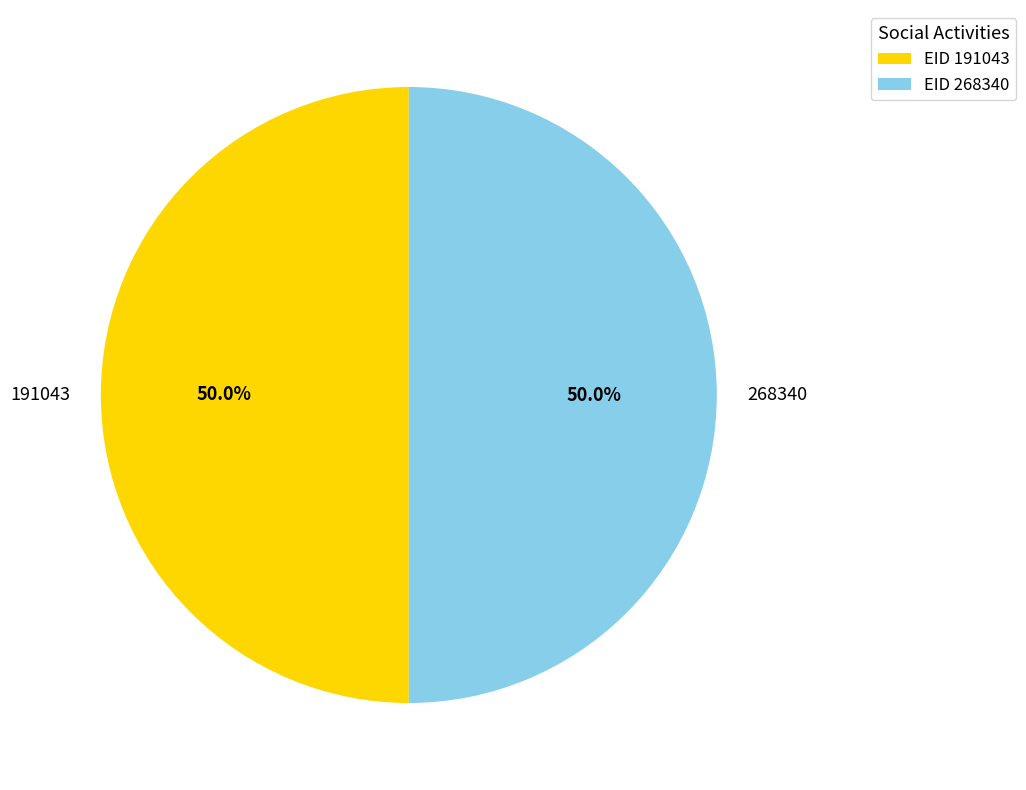

To the nearest percent, what portion does 268340 represent?

50%